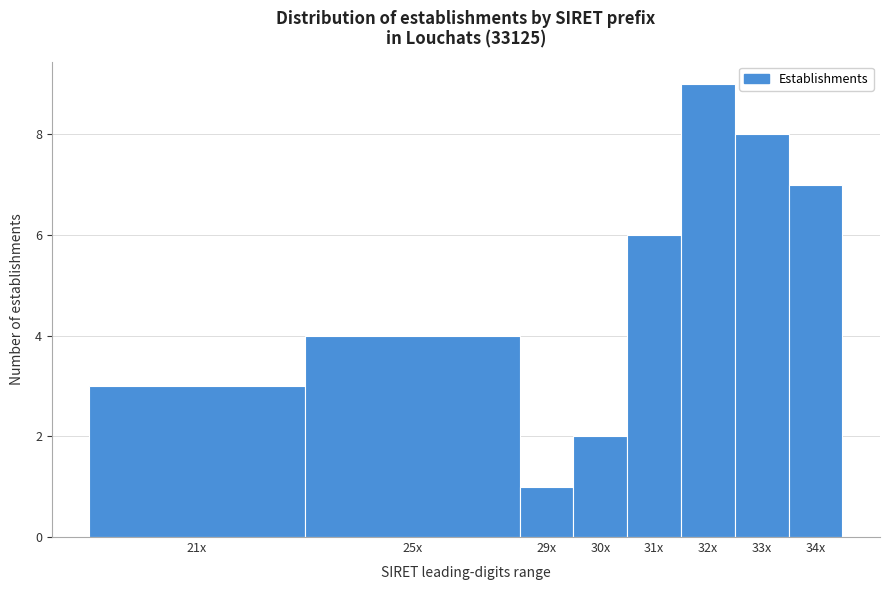

Reading left to right, extract all data points from this chart.

21x=3	25x=4	29x=1	30x=2	31x=6	32x=9	33x=8	34x=7